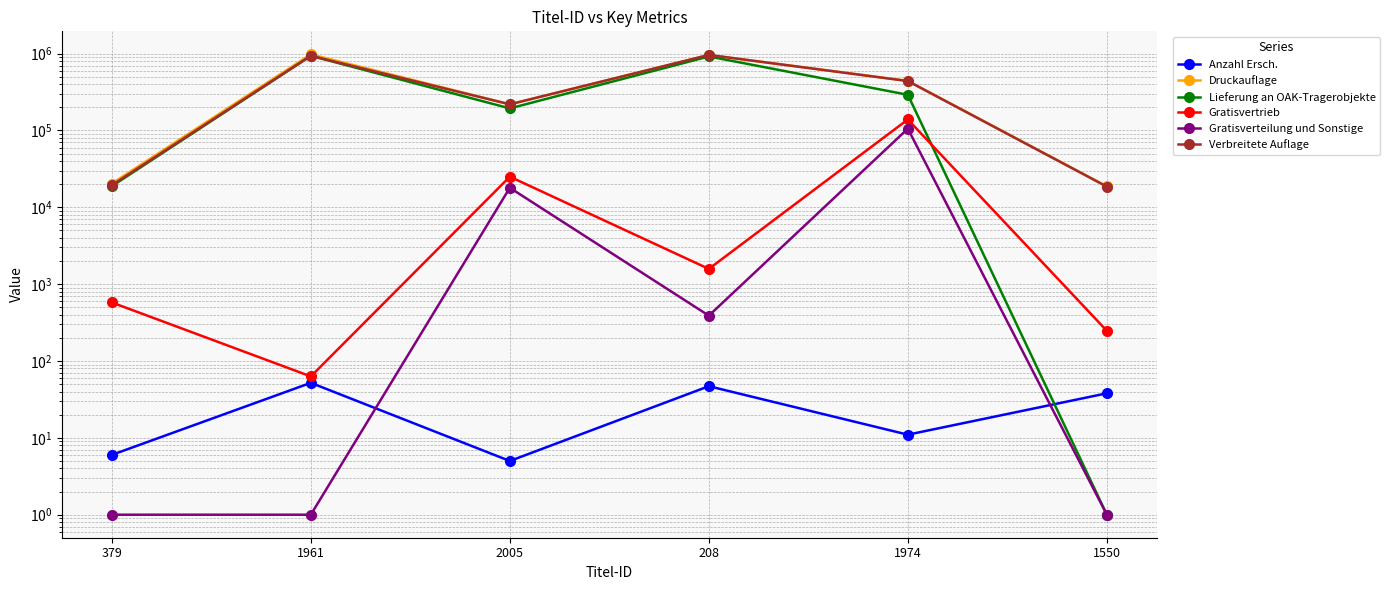

Reading left to right, what are all the values shown in this chart?

Anzahl Ersch.: 379=6	1961=52	2005=5	208=47	1974=11	1550=38
Druckauflage: 379=20385	1961=978117	2005=218922	208=960182	1974=441785	1550=18711
Lieferung an OAK-Tragerobjekte: 379=18819	1961=935490	2005=193720	208=918385	1974=291150	1550=1
Gratisvertrieb: 379=578	1961=63	2005=25022	208=1579	1974=139010	1550=247
Gratisverteilung und Sonstige: 379=1	1961=1	2005=17949	208=389	1974=105462	1550=1
Verbreitete Auflage: 379=19397	1961=936375	2005=218742	208=961134	1974=439398	1550=18586